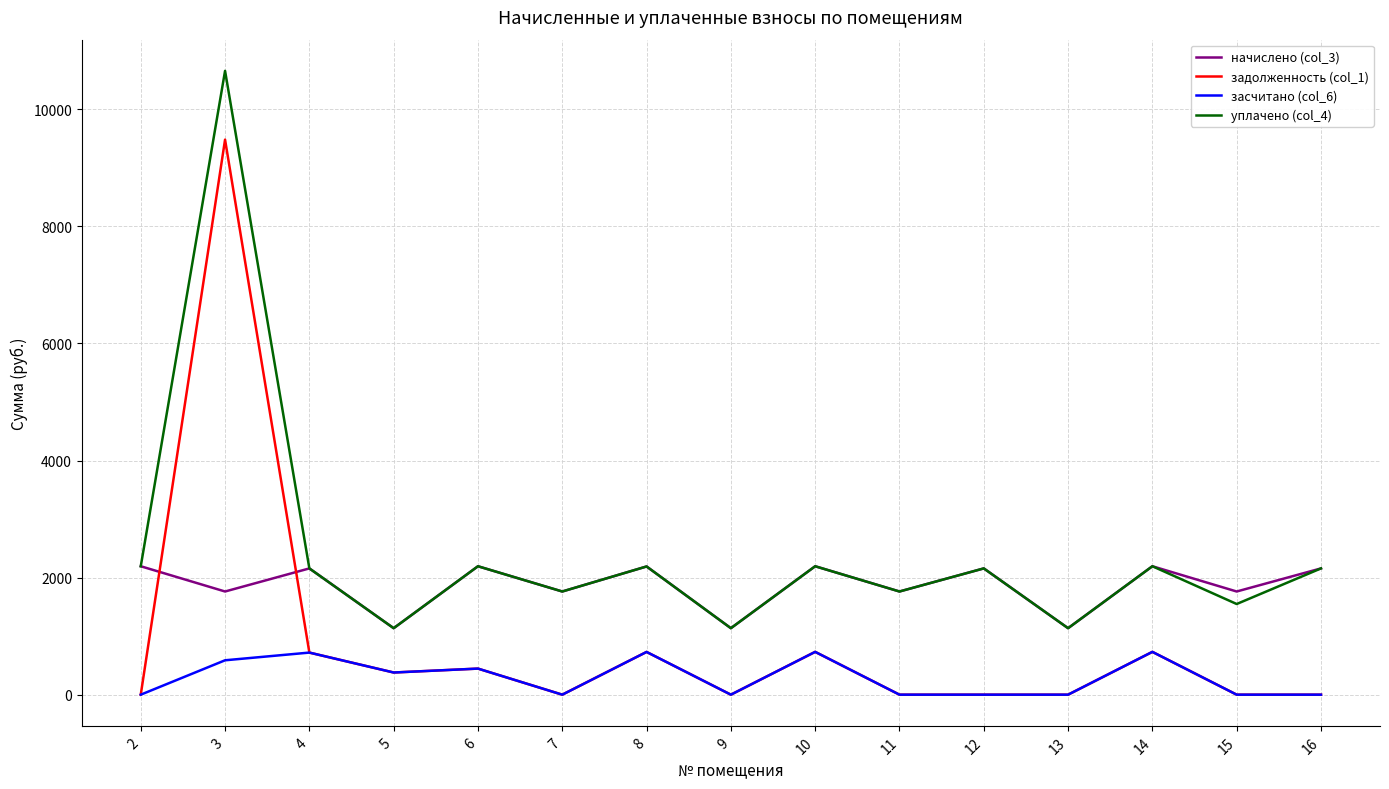

Read the уплачено (col_4) value at 6.

2193.8